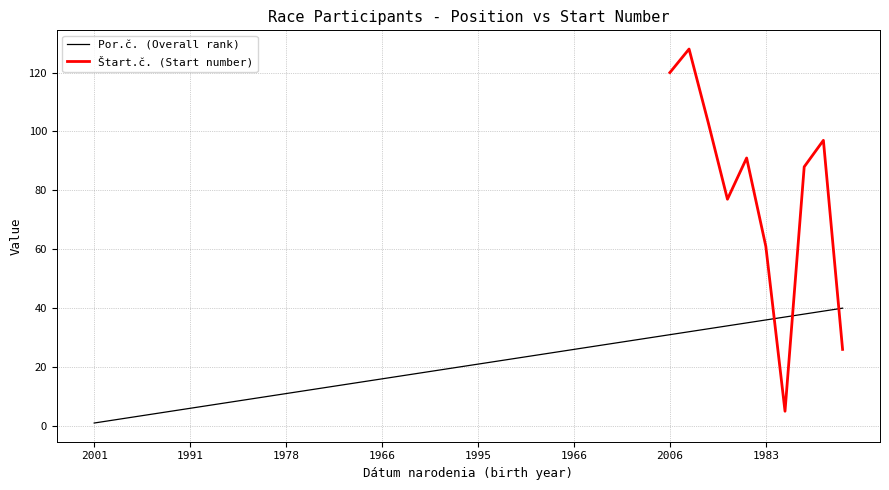

Rank the categories by value from lowest to highest.

2001, 1964, 1996, 1990, 1956, 1991, 1996, 2000, 1981, 1972, 1978, 1982, 1983, 1989, 1979, 1966, 2007, 1973, 1978, 2003, 1995, 1993, 1969, 2001, 1985, 1966, 1978, 1968, 1980, 1974, 2006, 1985, 1984, 1991, 1992, 1983, 1959, 1962, 1955, 1990